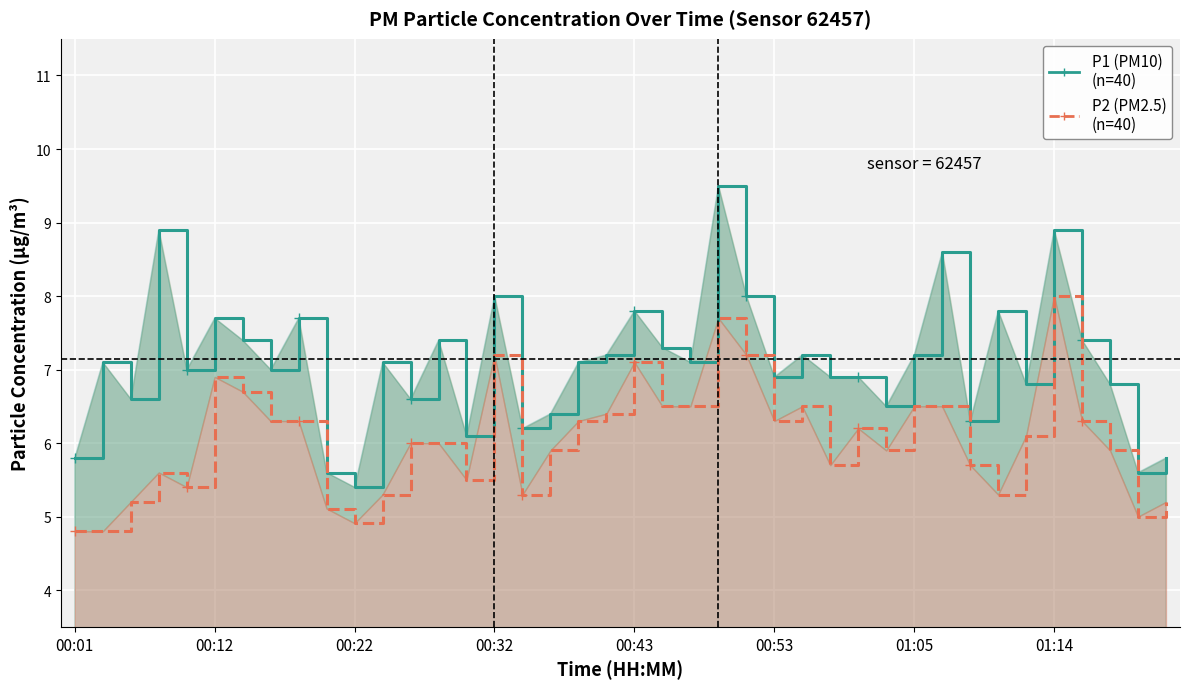

The value of P2 (PM2.5) at 37 is 5.9. True or false?

True